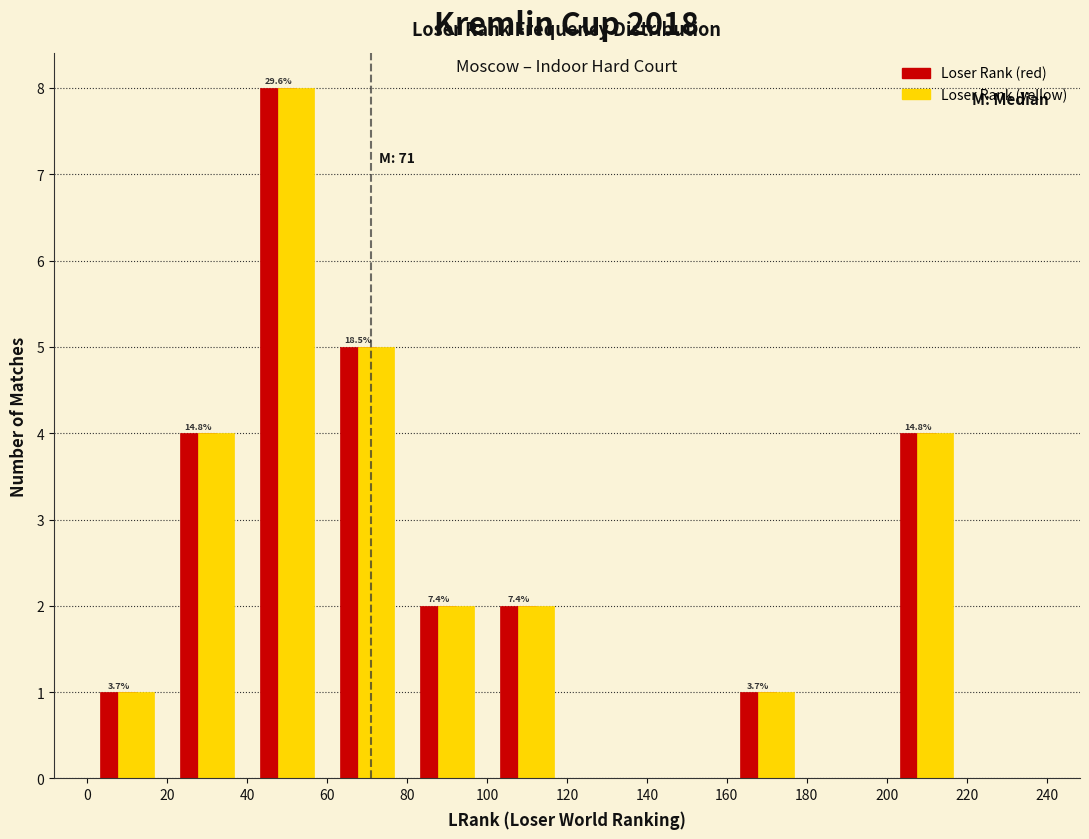

In the Loser Rank (yellow) series, which range on the x-axis has the tallest bar?

40 to 60